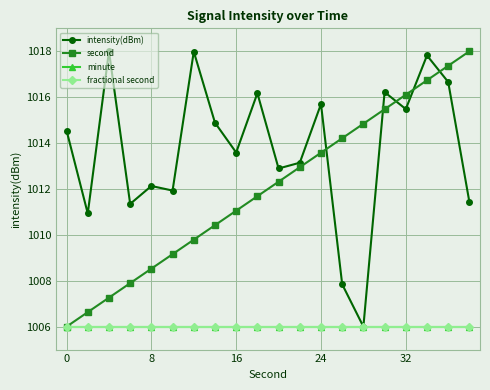

Is this an area chart (filled region under the line)?

No